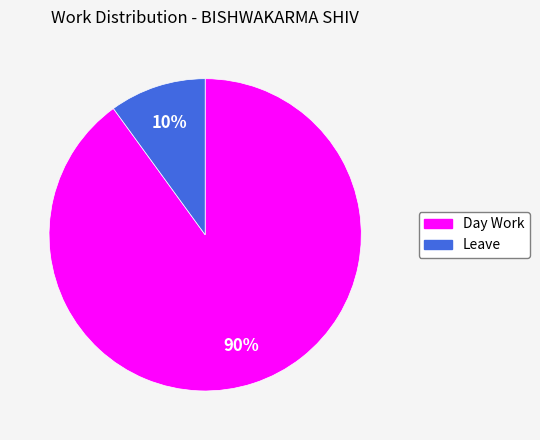

What is the largest slice in the pie chart?

Day Work